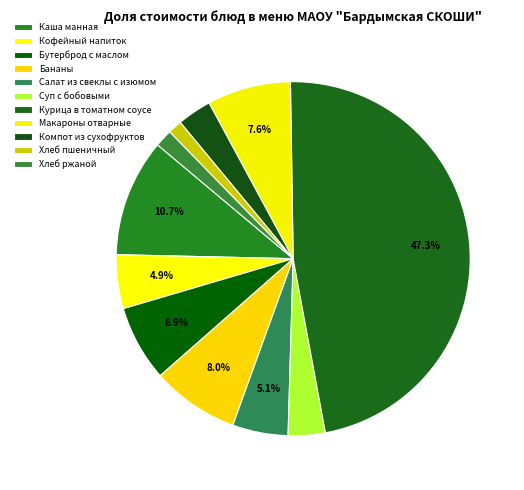

Does Кофейный напиток represent more than half of the total?

No